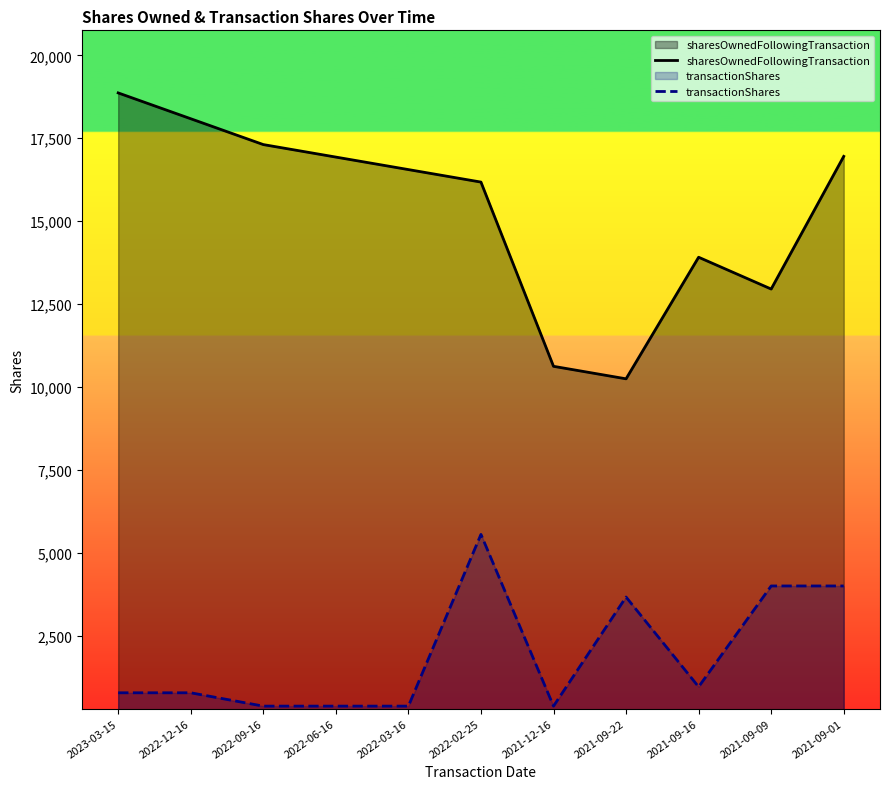

True or false: sharesOwnedFollowingTransaction and transactionShares cross at least once.

False